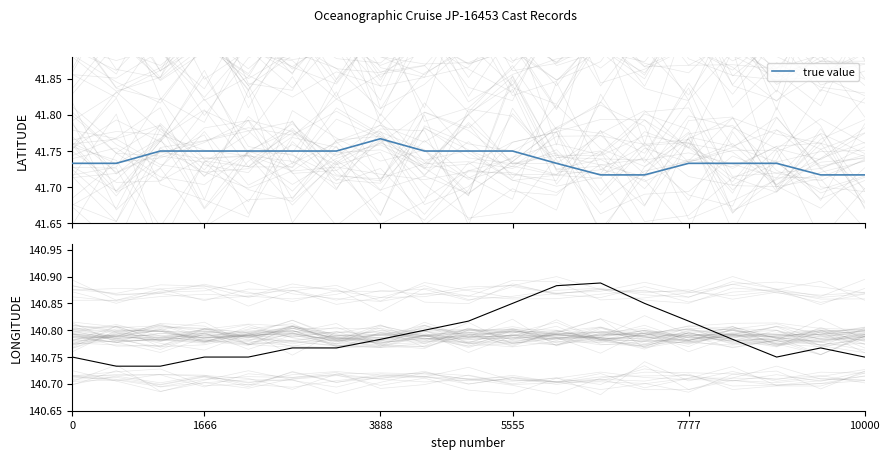

True or false: true value and LONGITUDE intersect in this chart.

False